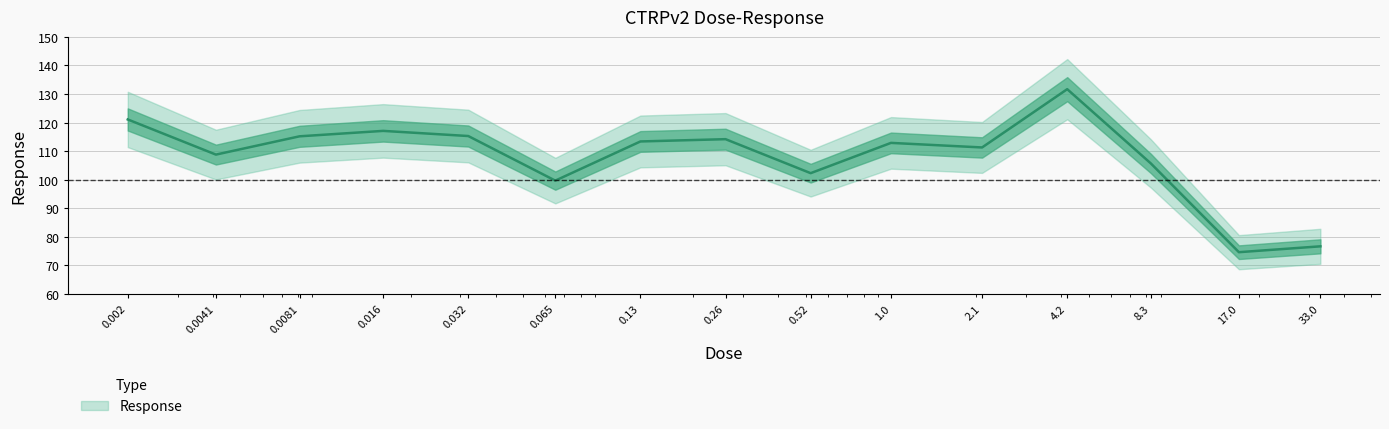

Rank the categories by value from lowest to highest.

17.0, 33.0, 0.065, 0.52, 8.3, 0.0041, 2.1, 1.0, 0.13, 0.26, 0.0081, 0.032, 0.016, 0.002, 4.2